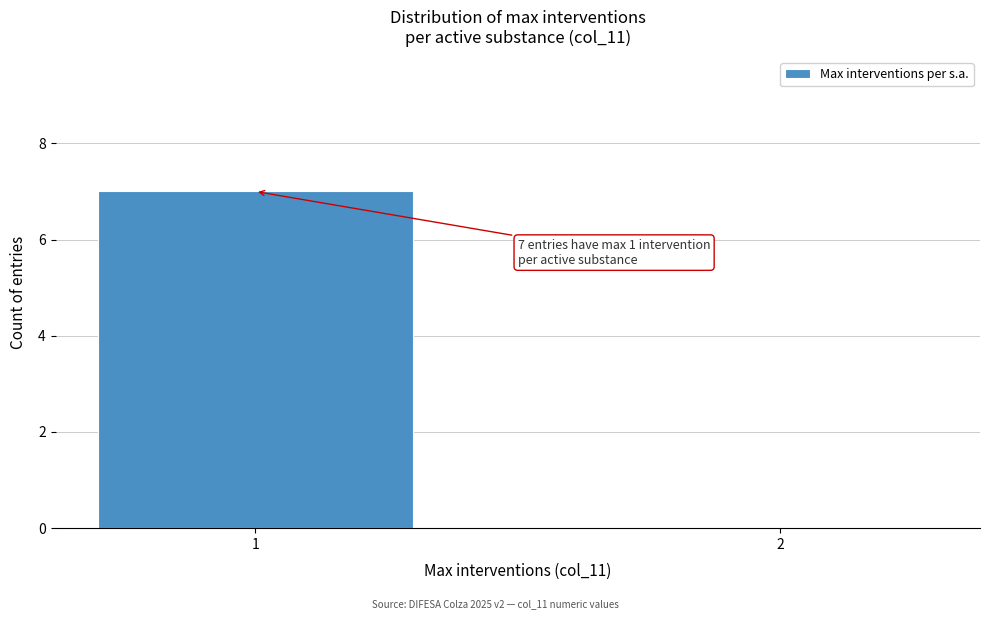

Reading left to right, transcribe all the data shown in this chart.

1=7	2=0